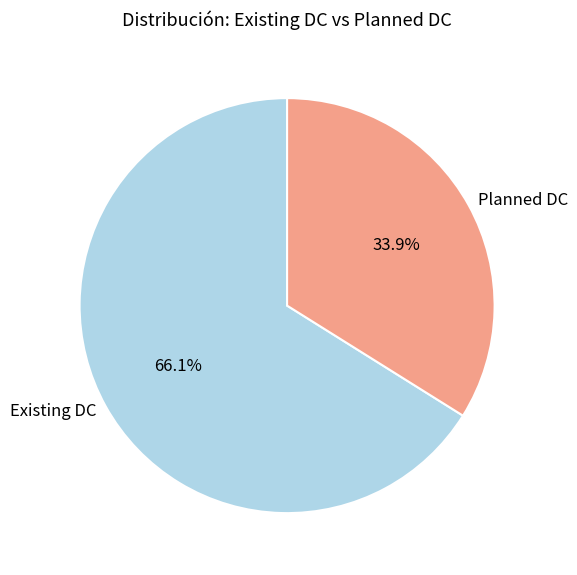

Which has a higher value, Planned DC or Existing DC?

Existing DC